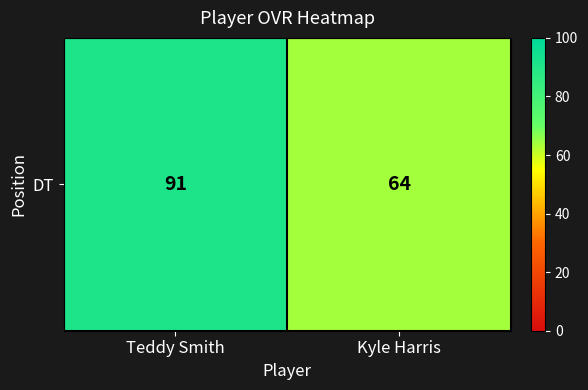

The chart shows a value of 64 at Kyle Harris. True or false?

True